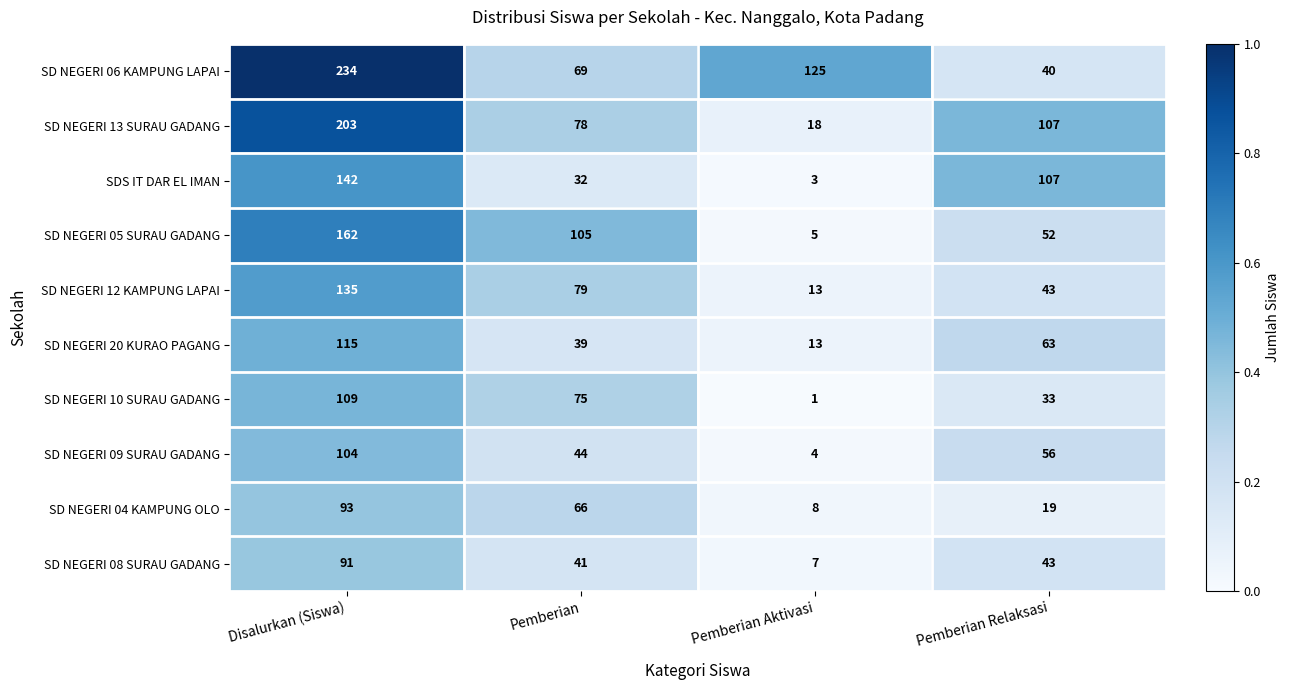

What is the difference between the maximum and minimum values in the SD NEGERI 10 SURAU GADANG series?

108